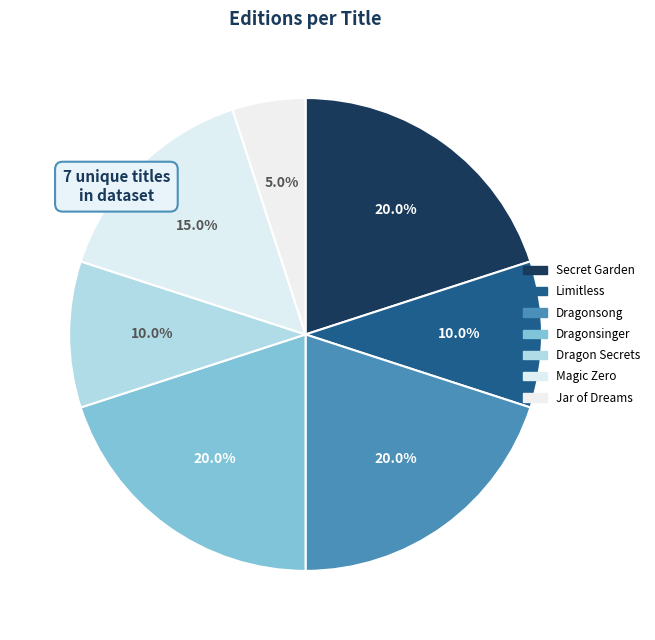

True or false: Secret Garden accounts for 6% of the total.

False